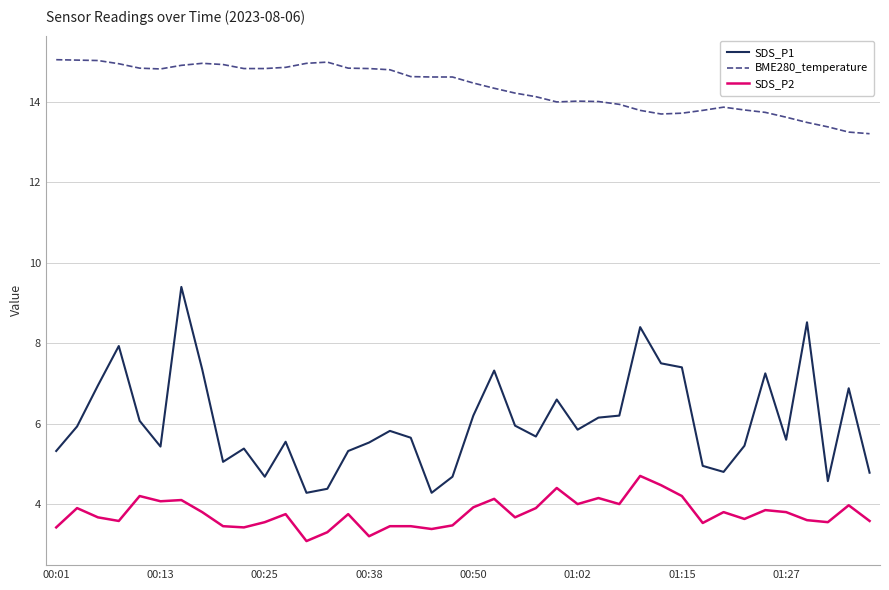

What is the minimum value for SDS_P1?

4.3